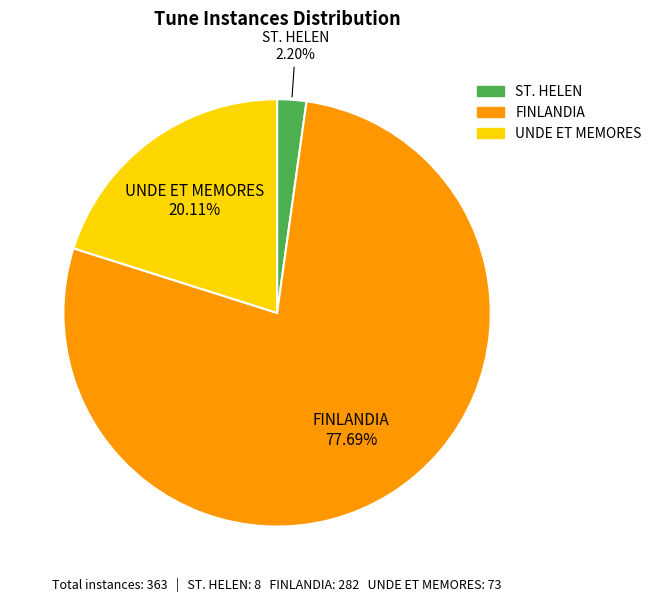

Rank the categories by value from lowest to highest.

ST. HELEN, UNDE ET MEMORES, FINLANDIA